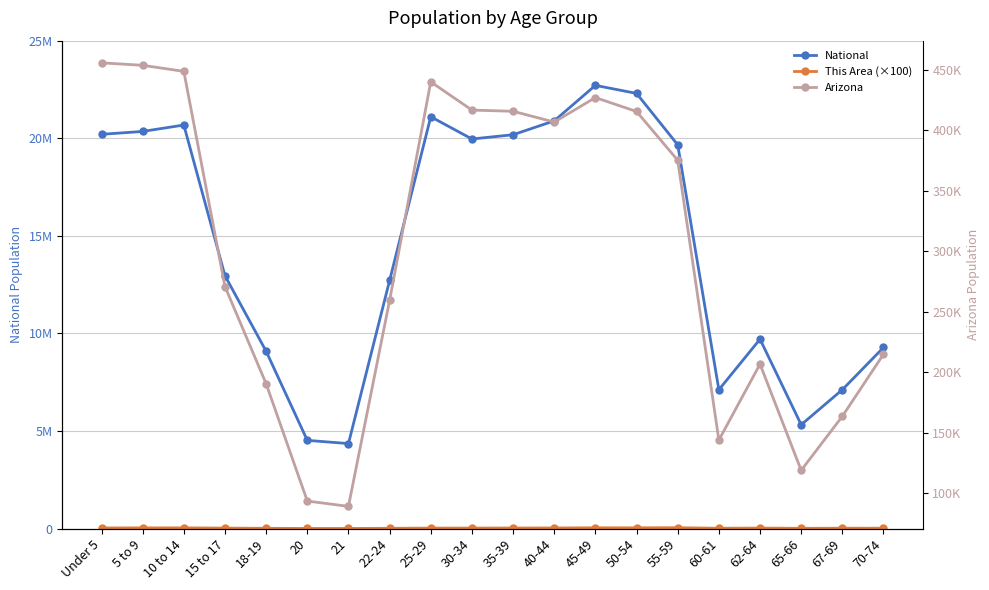

Reading left to right, what are all the values shown in this chart?

National: 20201362	20348657	20677194	12954254	9086089	4519129	4354294	12712576	21101849	19962099	20179642	20890964	22708591	22298125	19664805	7113727	9704197	5319902	7115361	9278166
This Area (×100): 30300	34400	35600	23600	12900	5200	4700	12900	24600	24200	27800	29600	39000	37000	43600	16000	24900	12500	18600	17700
Arizona: 455715	453680	448664	270955	190627	93756	89342	259486	439998	416695	415693	406801	427022	415524	375268	144092	206868	119102	163764	215026